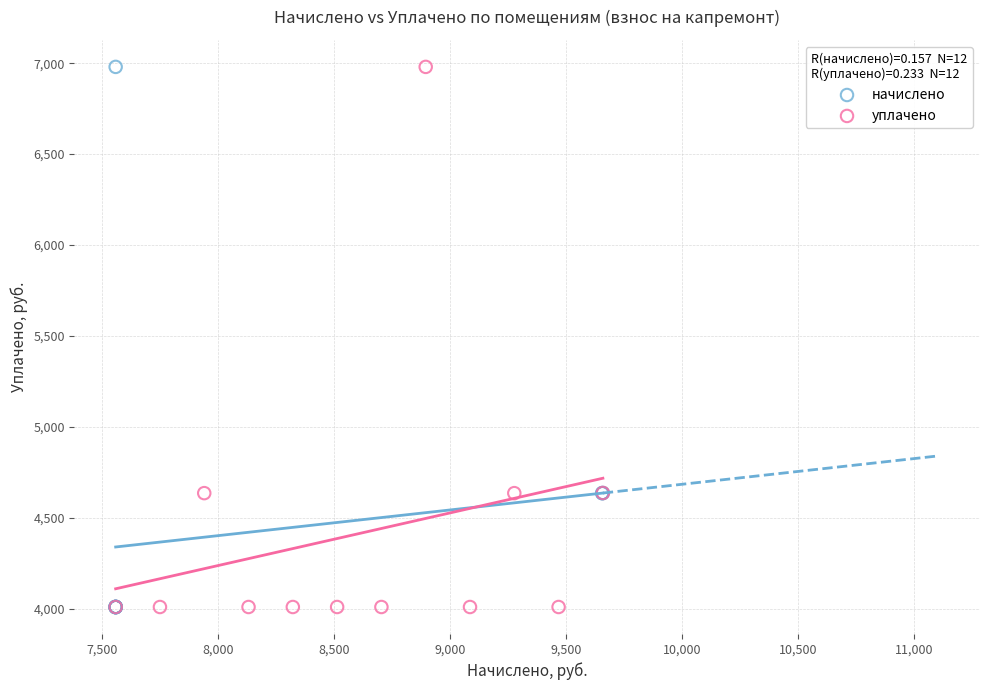

What are all the series names shown in the legend?

начислено, уплачено